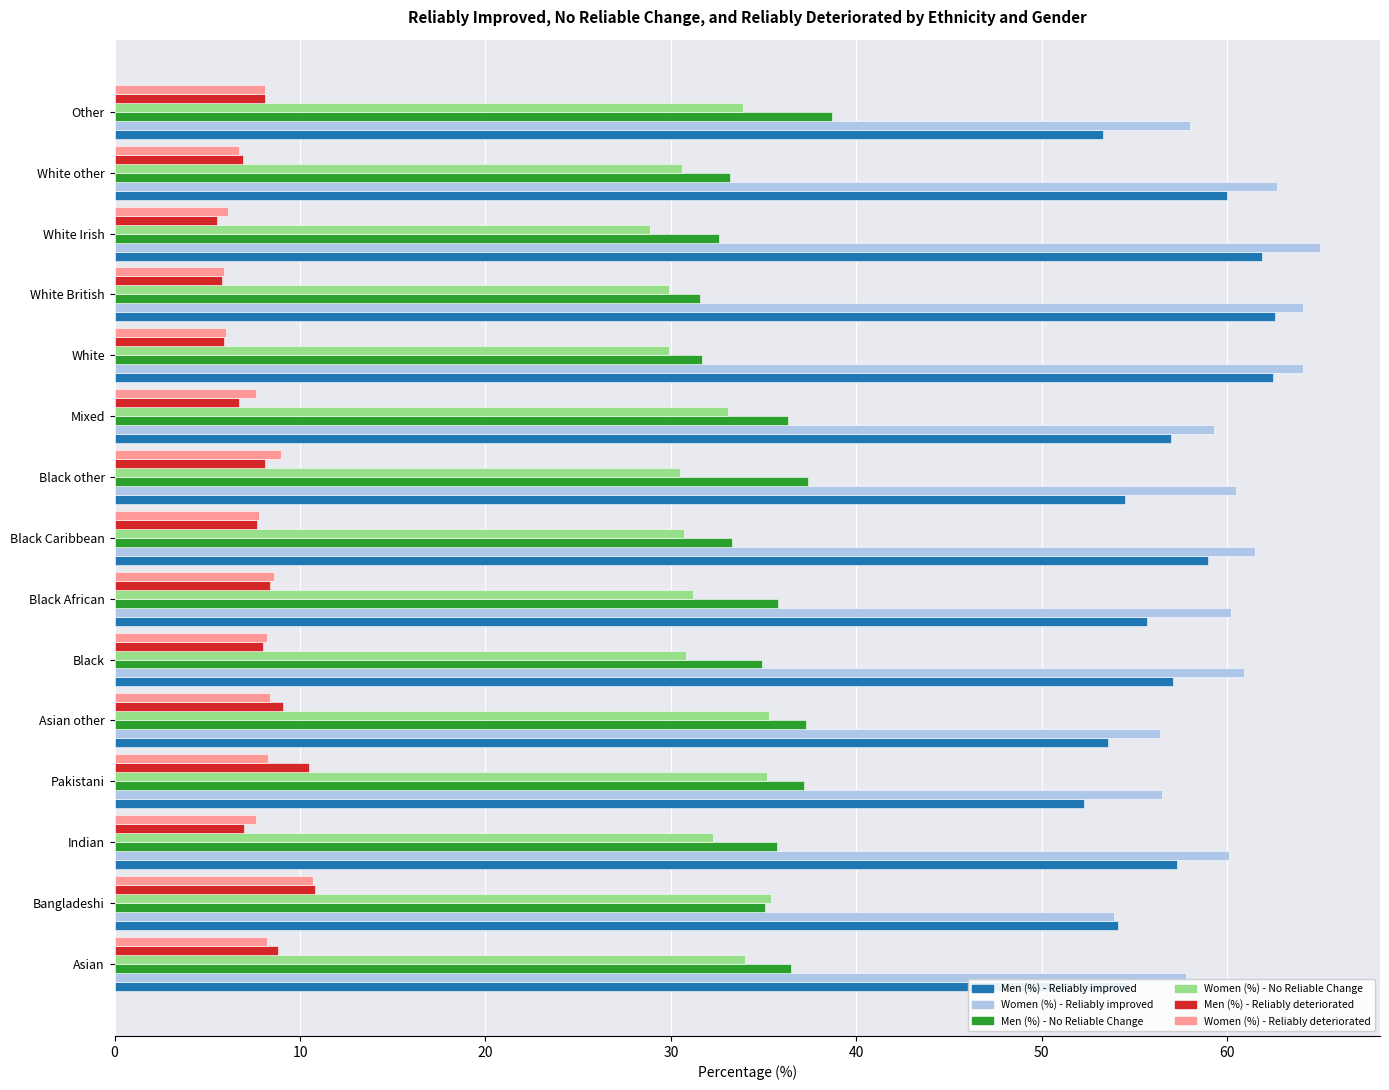

What is the approximate value of Women (%) - Reliably deteriorated at Black?

8.2